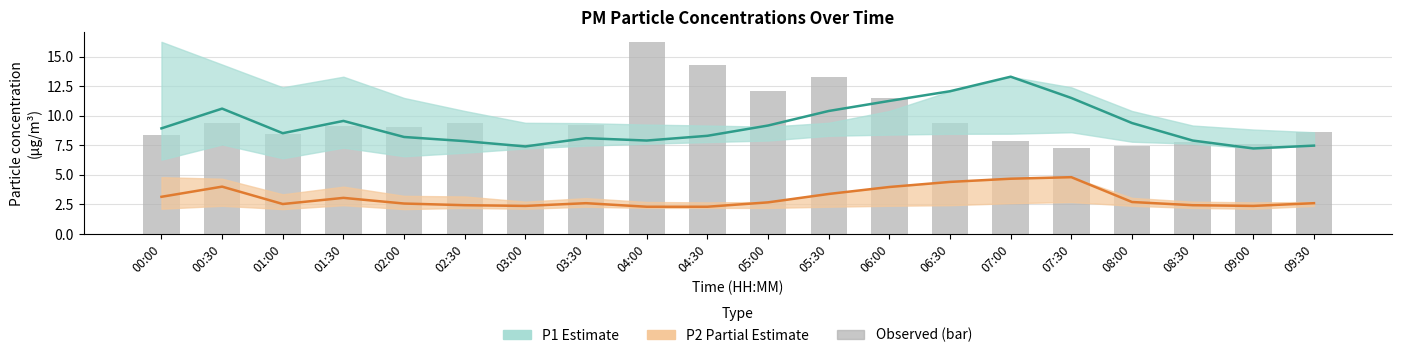

Rank the series by their maximum value, from highest to lowest.

Observed P1 (bar), P1 mean, P2 mean